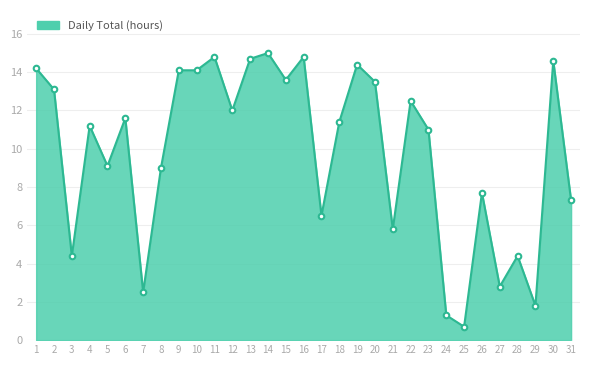

Read the value at 18.

11.4